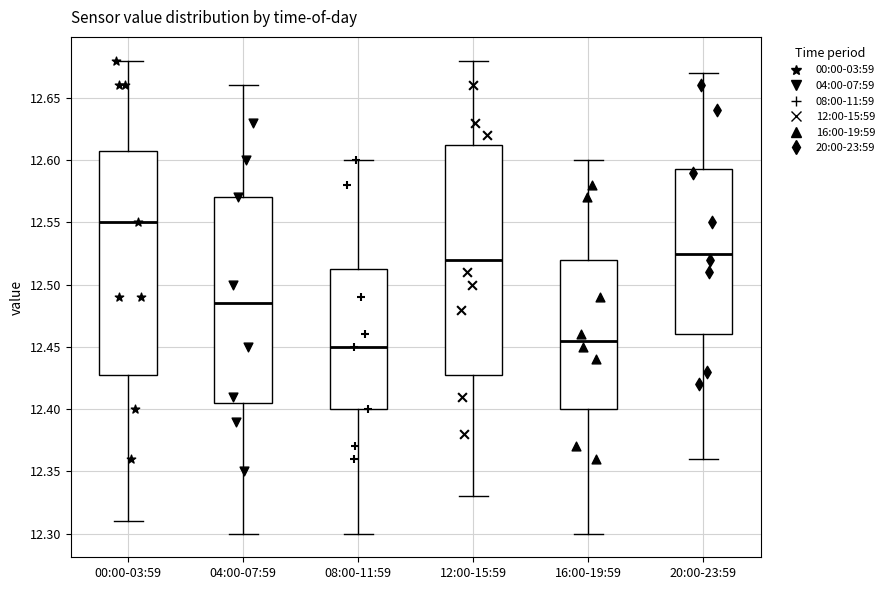

Where does the upper whisker of the box for 16:00-19:59 end on the y-axis? The values are not printed on the chart, so give them approximately, as read against the axis.

12.600